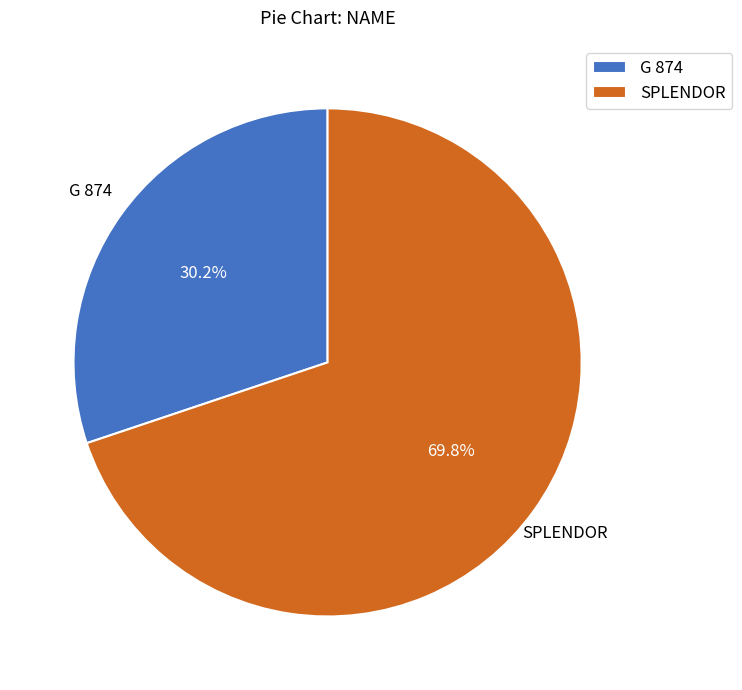

Between SPLENDOR and G 874, which is larger?

SPLENDOR